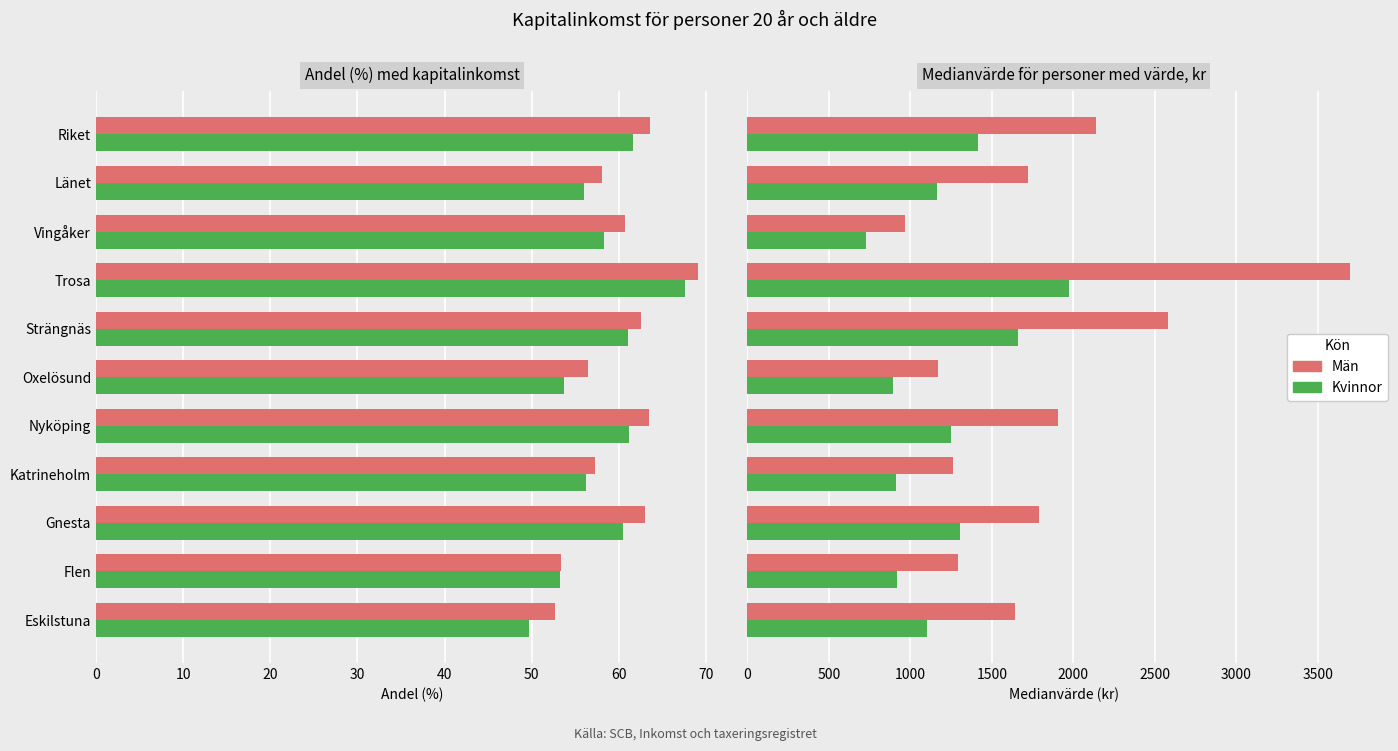

Which series has the widest spread of values?

Medianvärde Män